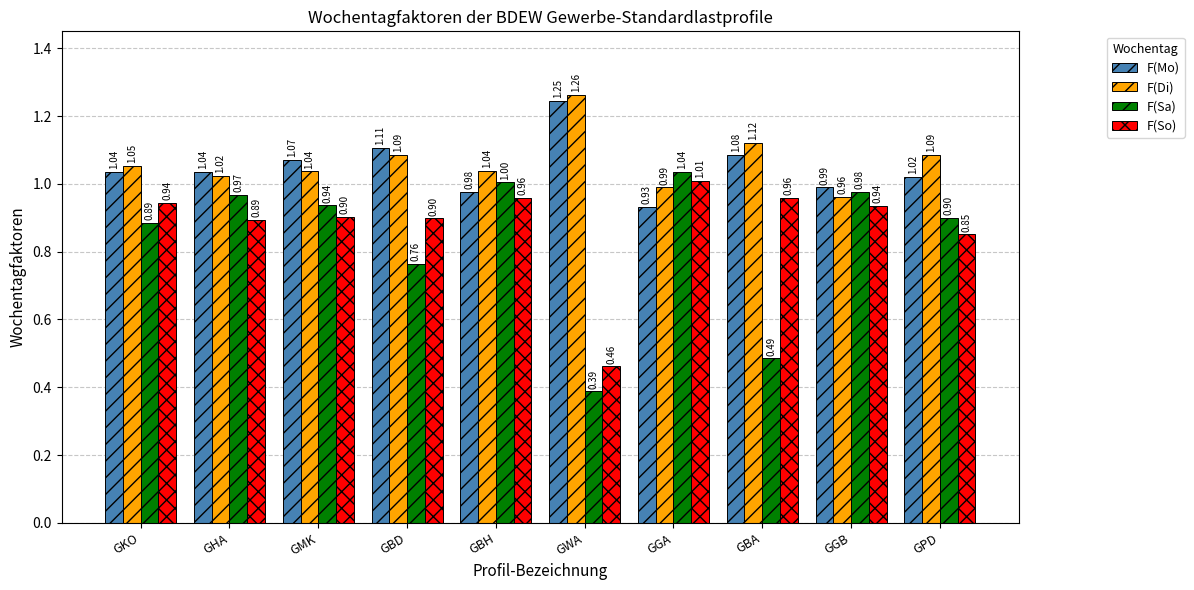

Is the value of F(Sa) at GKO greater than the value of F(So) at GMK?

No